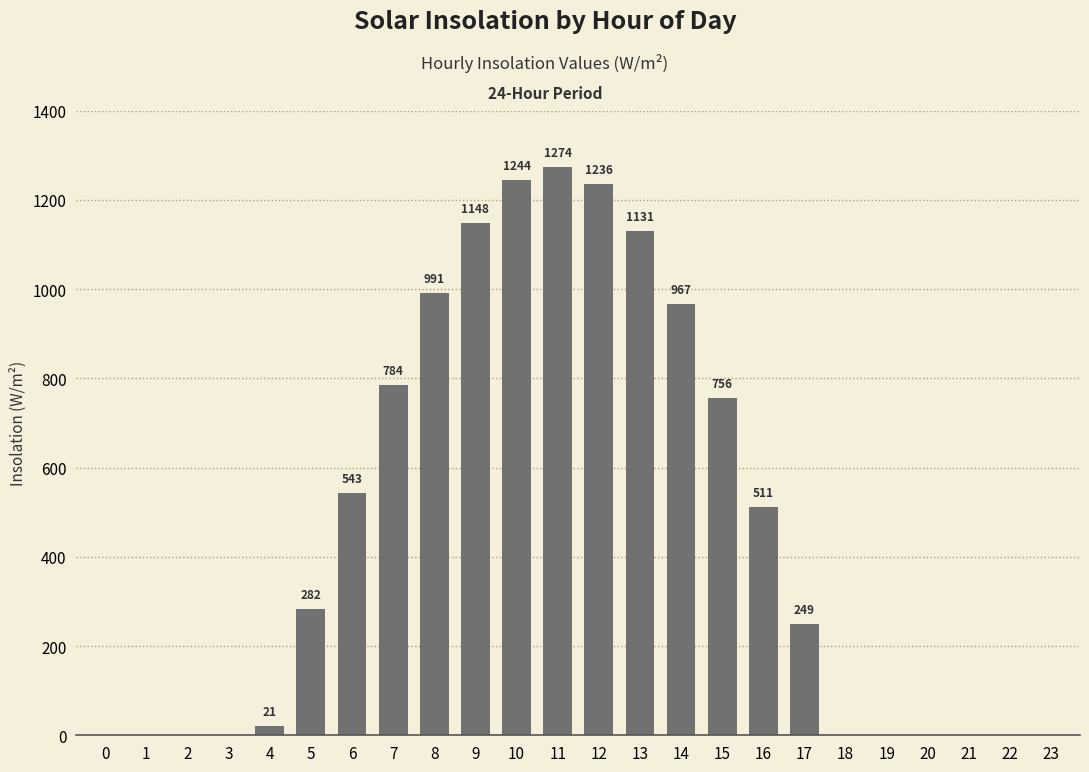

At which label is the value closest to 637?

6